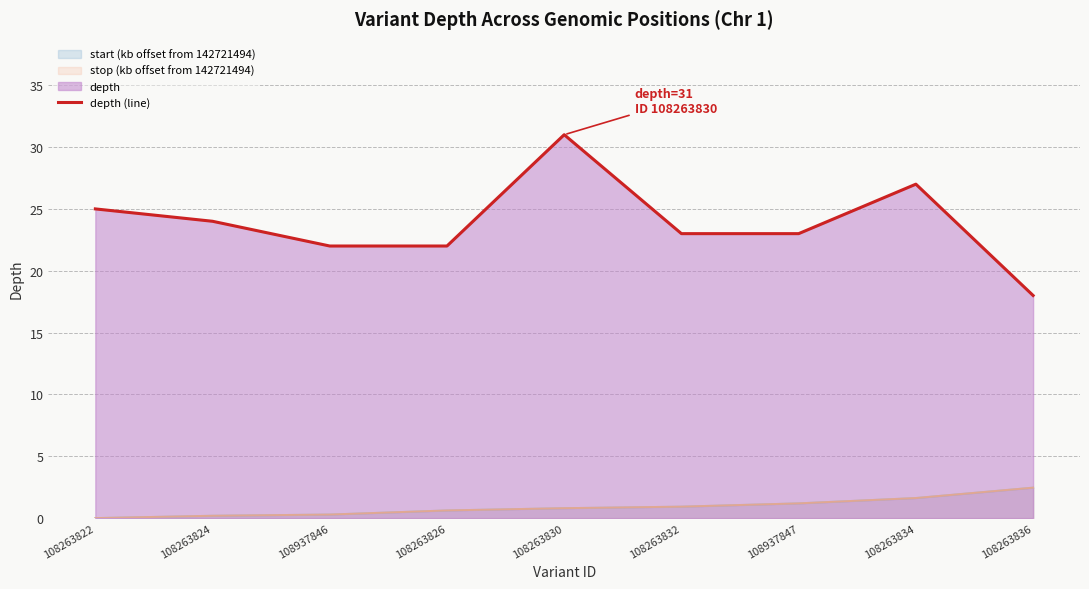

Does the chart have visible grid lines?

Yes